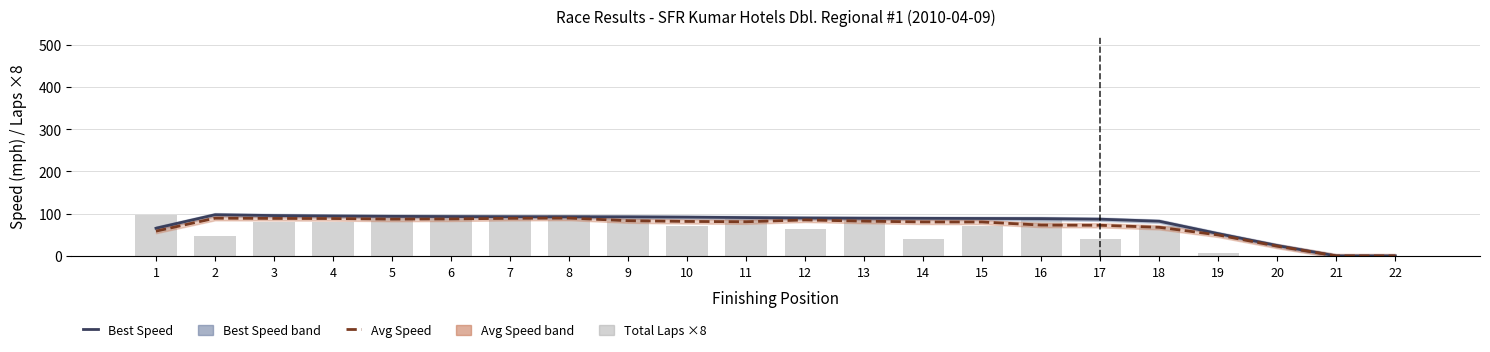

Reading left to right, extract all data points from this chart.

Best Speed (smooth): 1=65.6	2=97.5	3=95.5	4=94.4	5=93.6	6=93.2	7=92.9	8=92.7	9=92.4	10=91.7	11=90.7	12=89.7	13=89.2	14=88.9	15=88.6	16=88.3	17=86.9	18=82.1	19=52.8	20=24.6	21=0.0	22=0.0
Avg Speed (smooth): 1=58.7	2=89.3	3=88.7	4=88.5	5=87.1	6=87.5	7=89.0	8=89.6	9=83.3	10=81.6	11=80.9	12=85.2	13=82.3	14=80.4	15=80.3	16=73.0	17=72.5	18=67.7	19=49.6	20=23.1	21=0.0	22=0.0
Total Laps (×8): 1=96.0	2=48.0	3=80.0	4=80.0	5=88.0	6=88.0	7=88.0	8=96.0	9=88.0	10=72.0	11=88.0	12=64.0	13=88.0	14=40.0	15=72.0	16=88.0	17=40.0	18=72.0	19=8.0	20=0.0	21=0.0	22=0.0